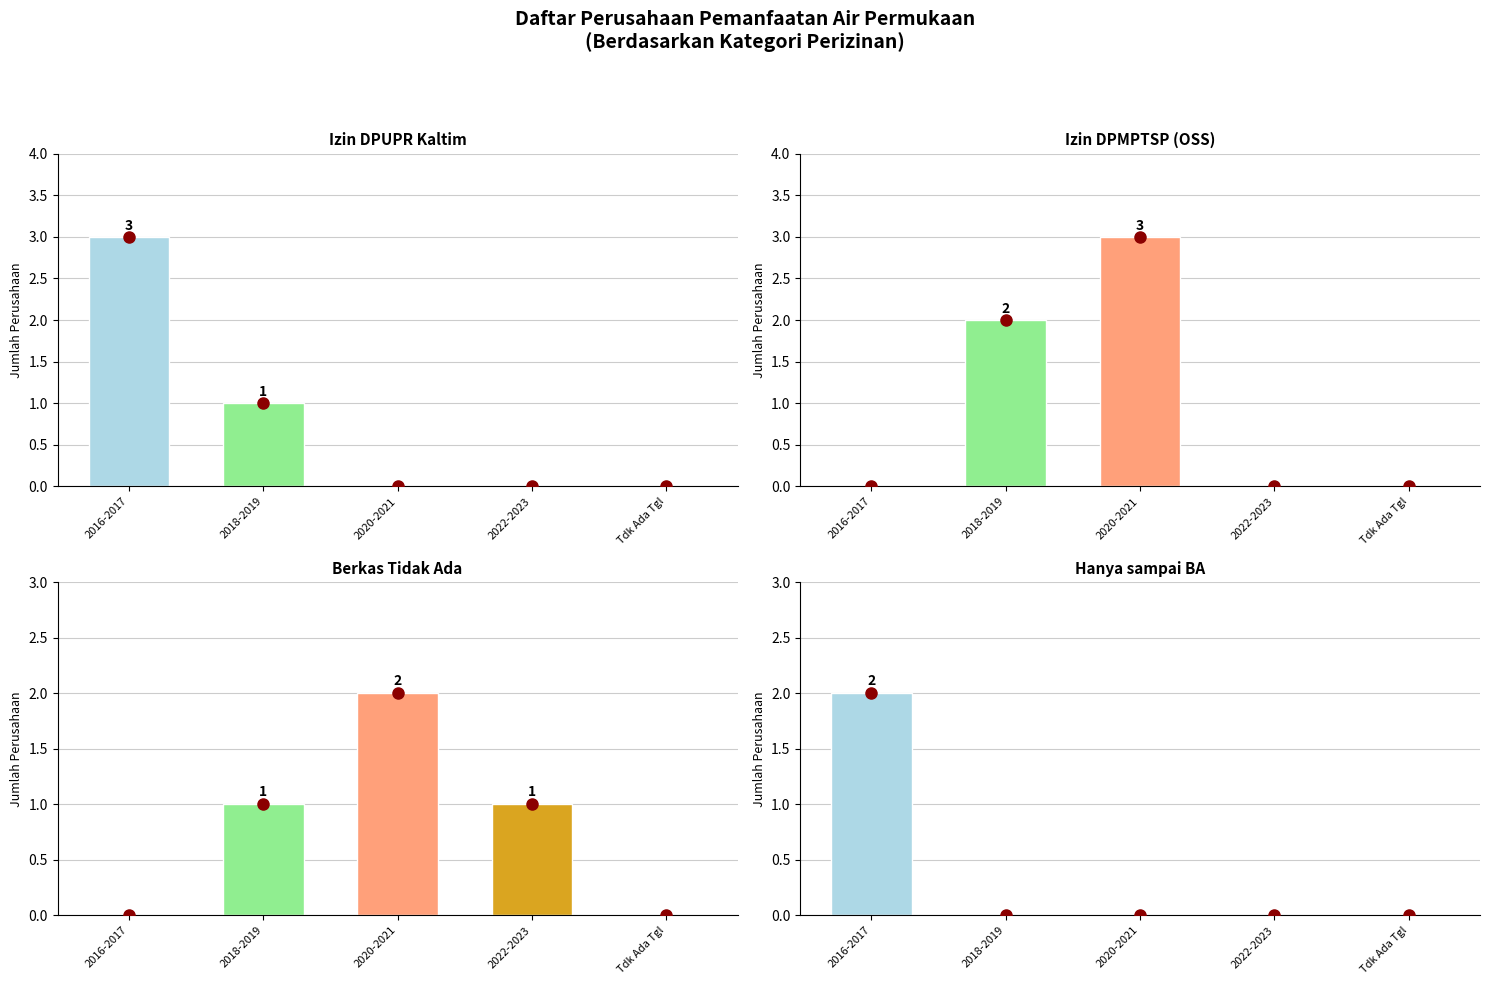

What are all the series names shown in the legend?

Izin DPUPR Kaltim, Izin DPMPTSP (OSS), Berkas Tidak Ada, Hanya sampai BA